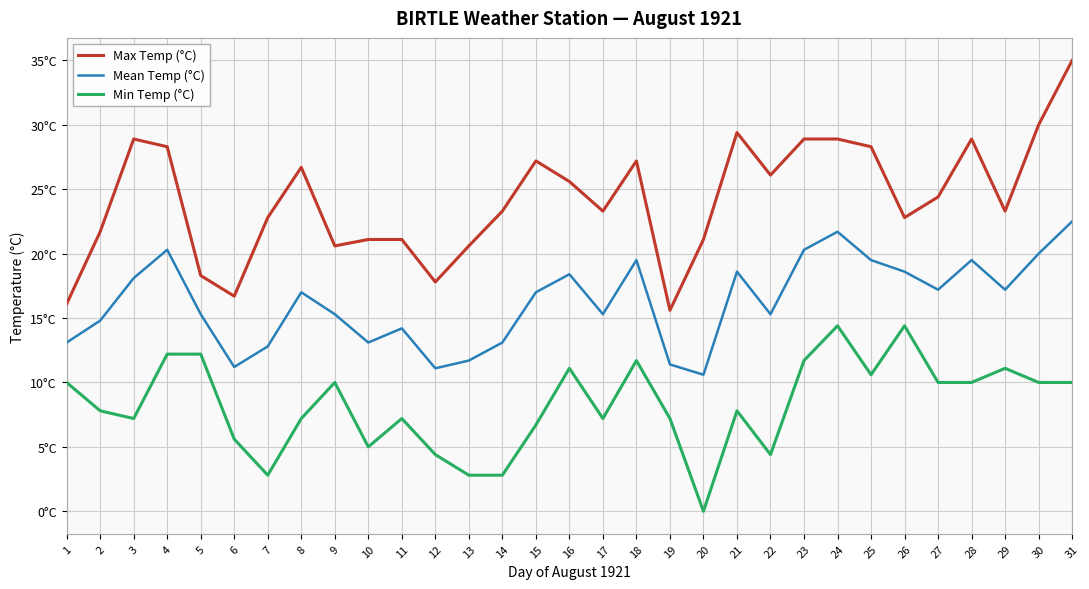

What are all the series names shown in the legend?

Max Temp (°C), Mean Temp (°C), Min Temp (°C)